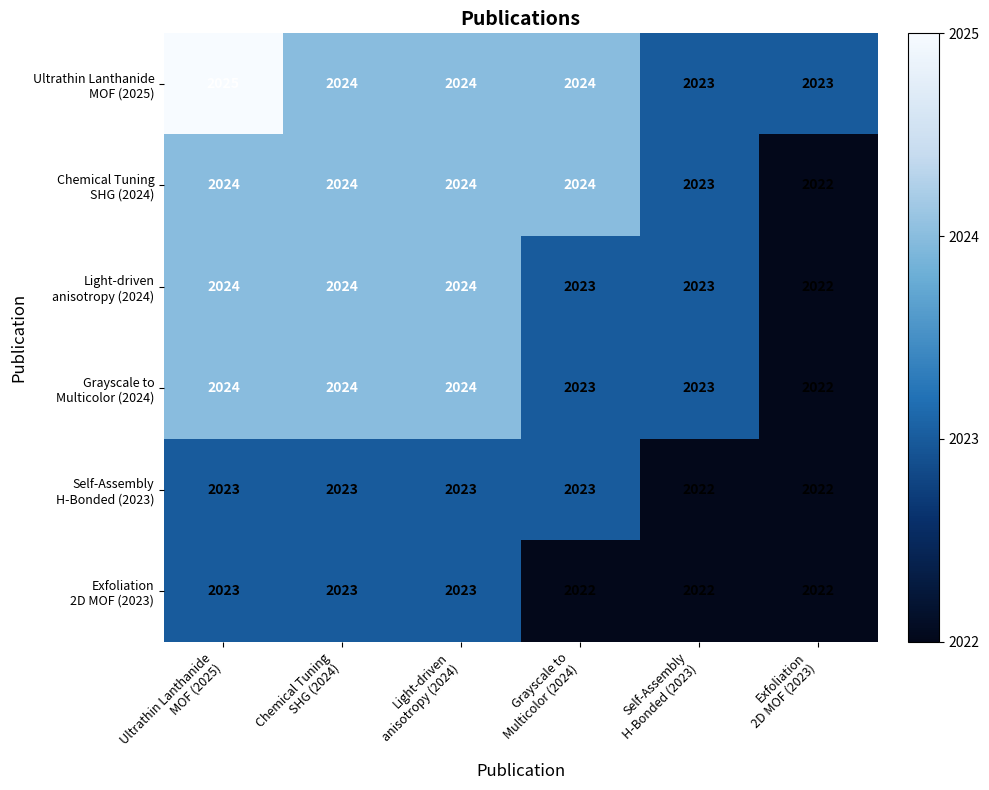

At how many categories does at least one series exceed 2022?

6